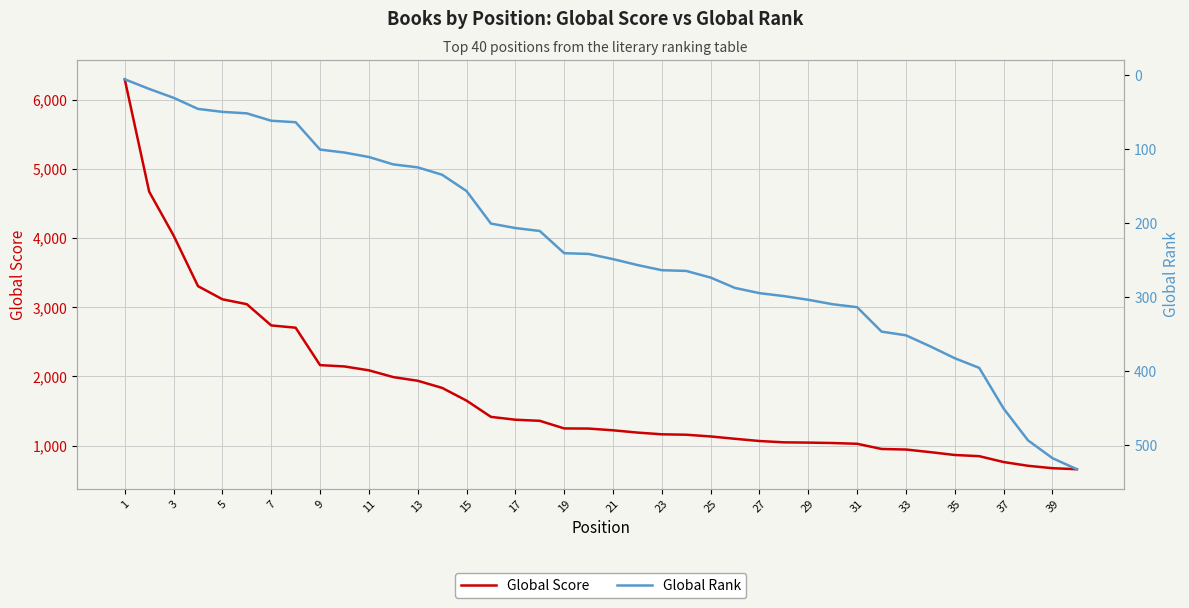

The value of Global Score at 33 is 943. True or false?

True